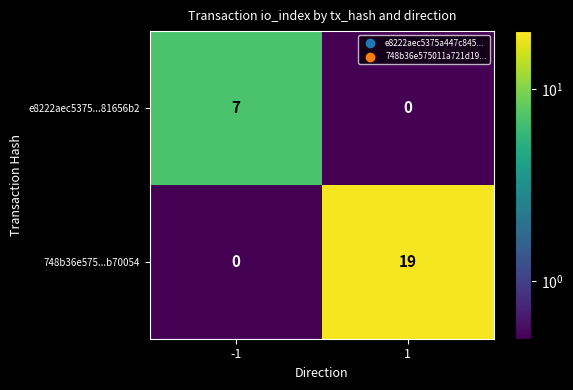

What is the average value of the 748b36e575...b70054 series?

10